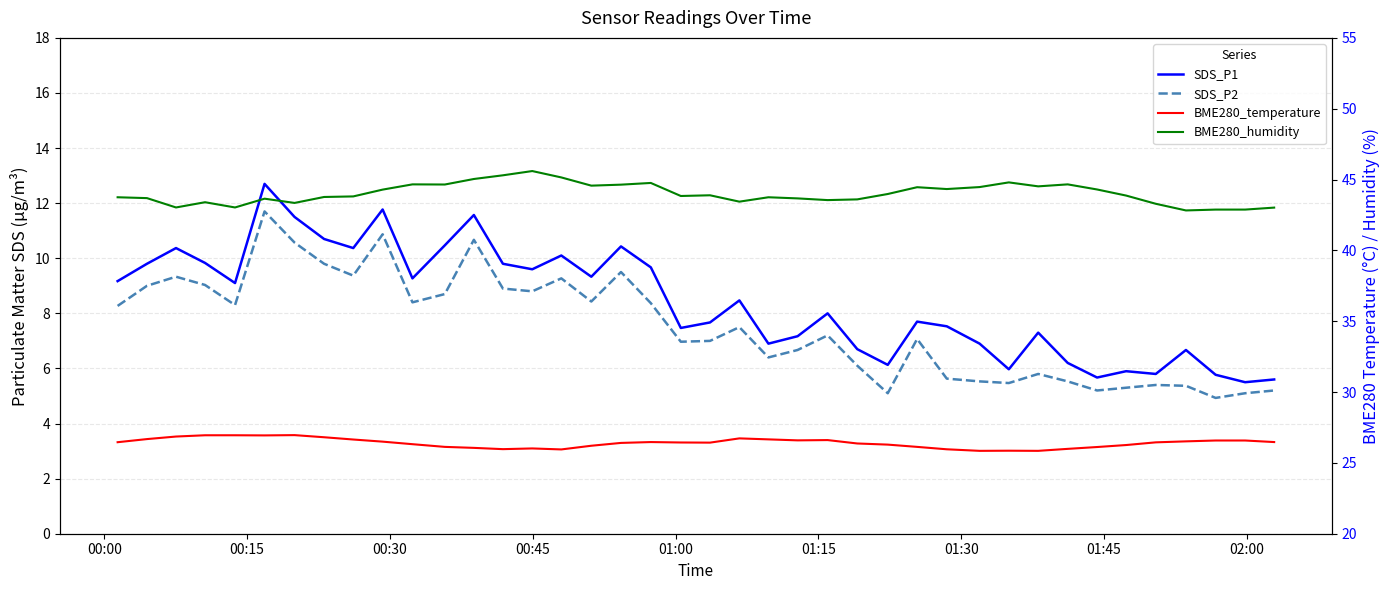

In BME280_temperature, how many points are higher than both neighbors (excluding endpoints)?

6